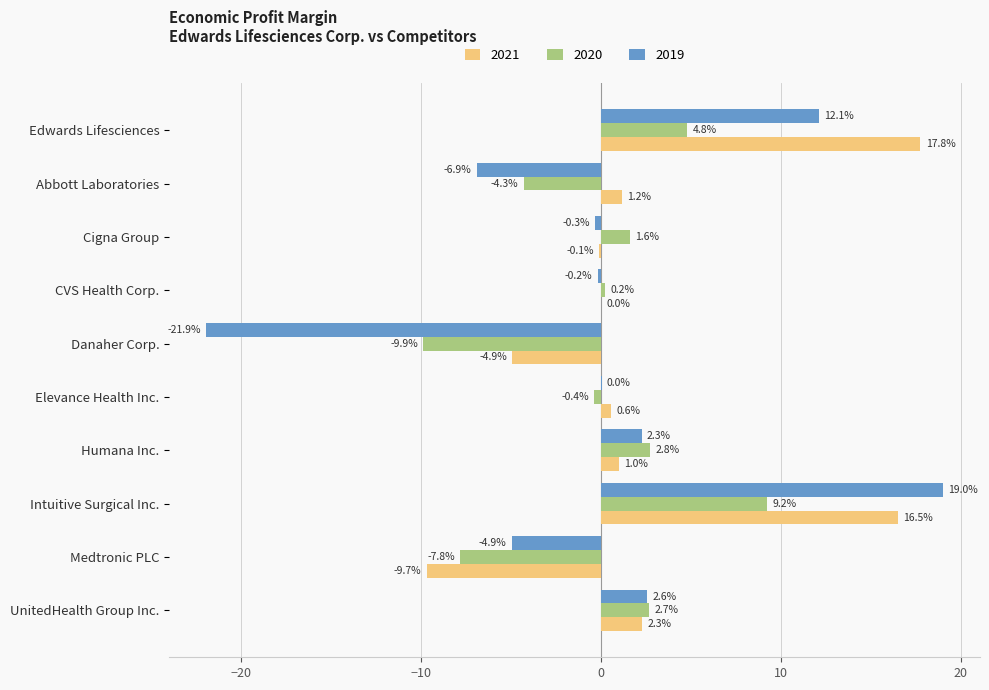

The value of 2021 at Medtronic PLC is -9.7. True or false?

True